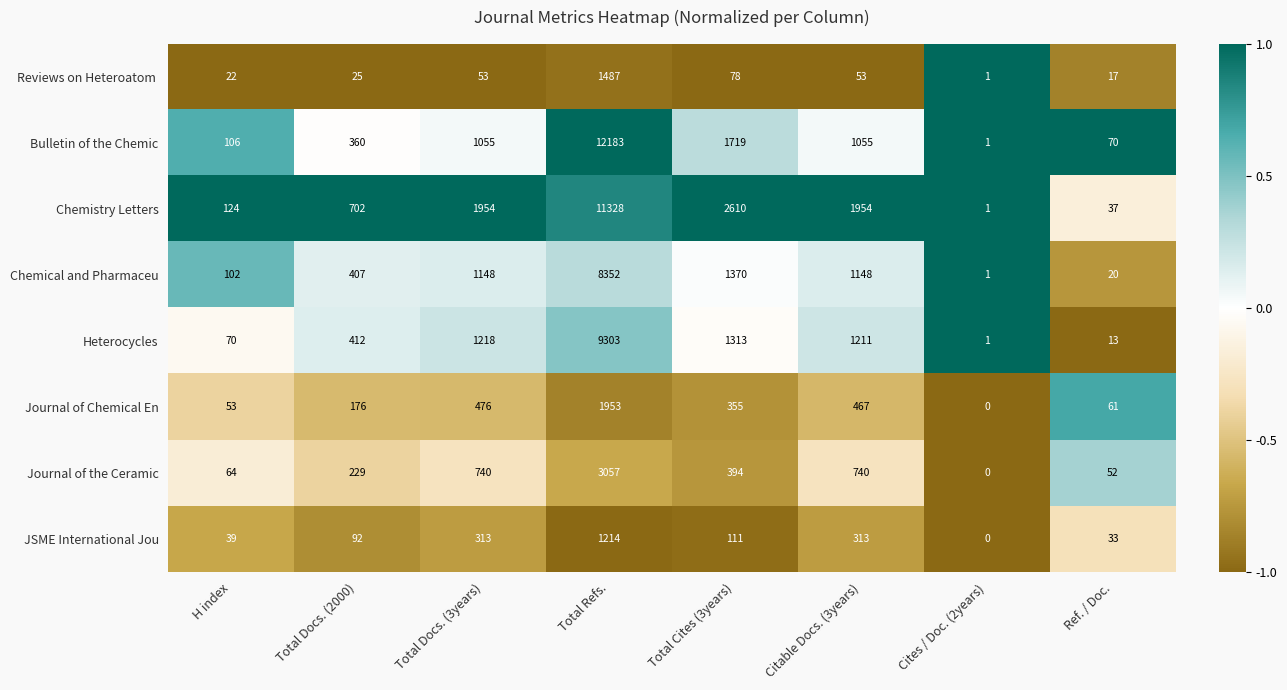

How many categories are shown in the chart?

8